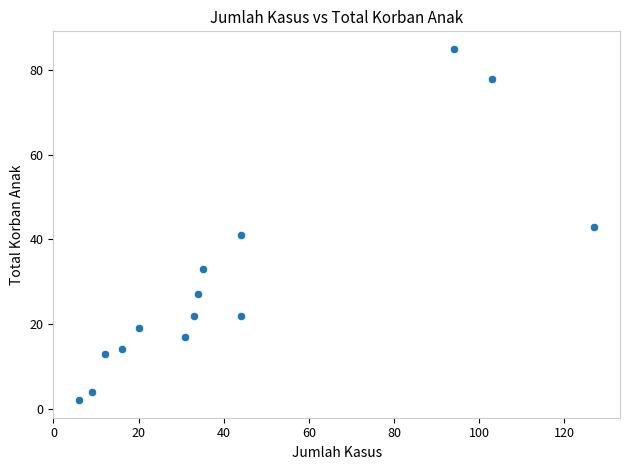

What is the range of X values (max minus min)?

121